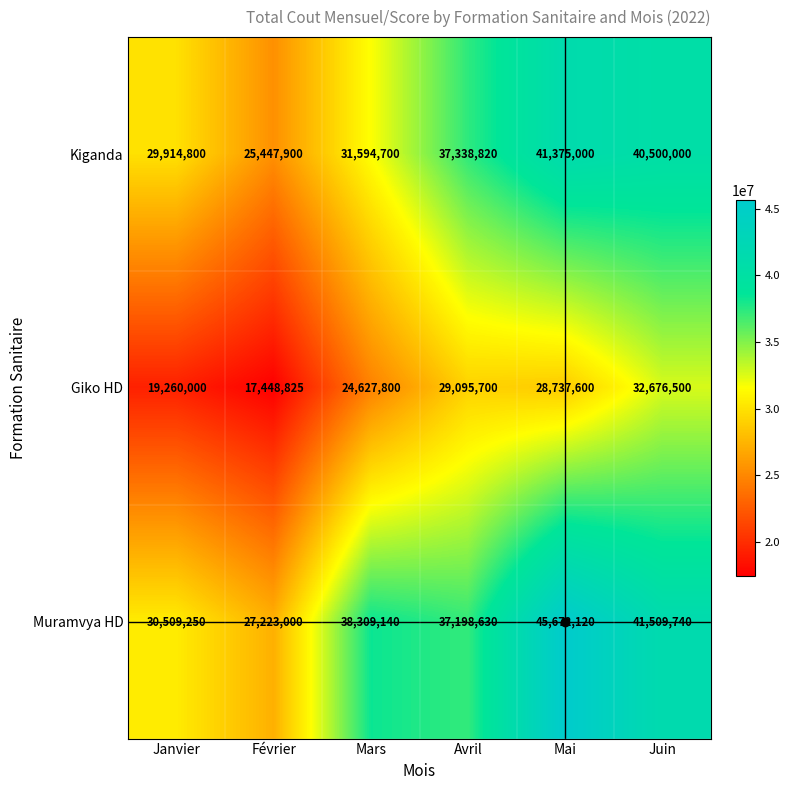

At which category does the chart reach its peak across all series?

Mai